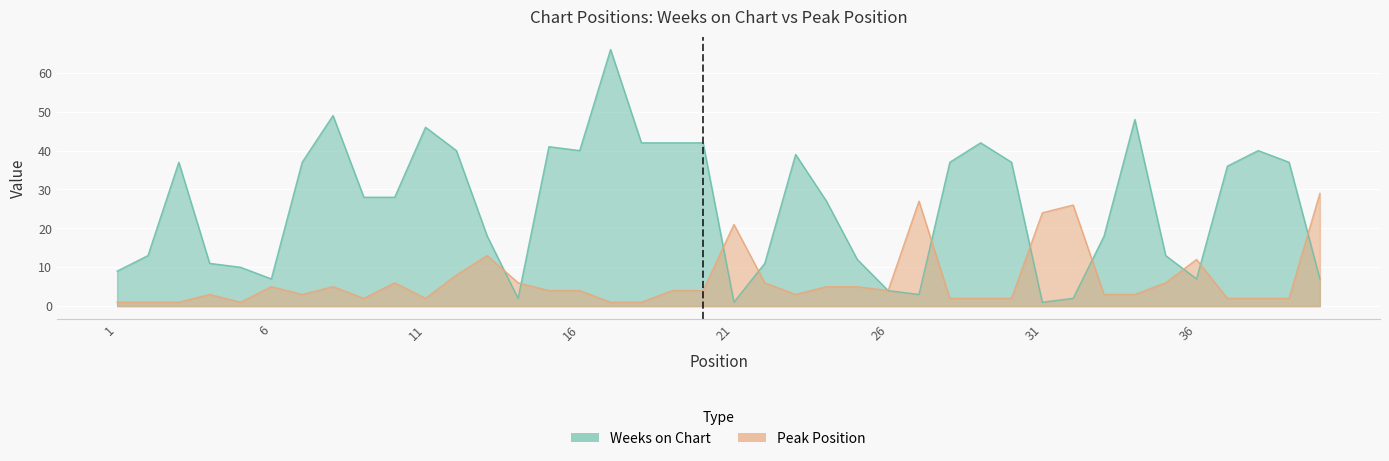

True or false: Weeks on Chart has more than 1 interior local peaks.

True